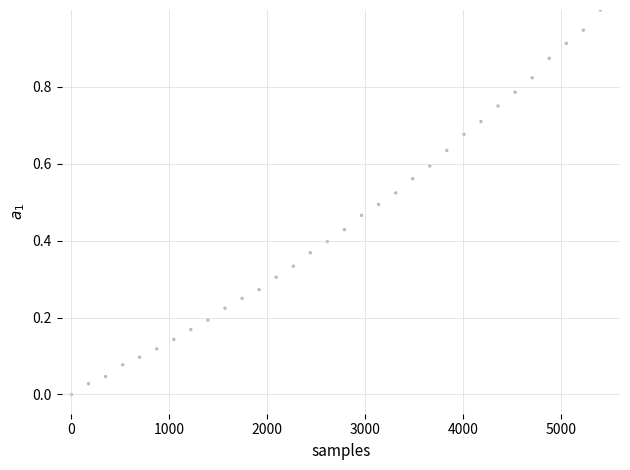

What is the range of X values (max minus min)?

5400.0